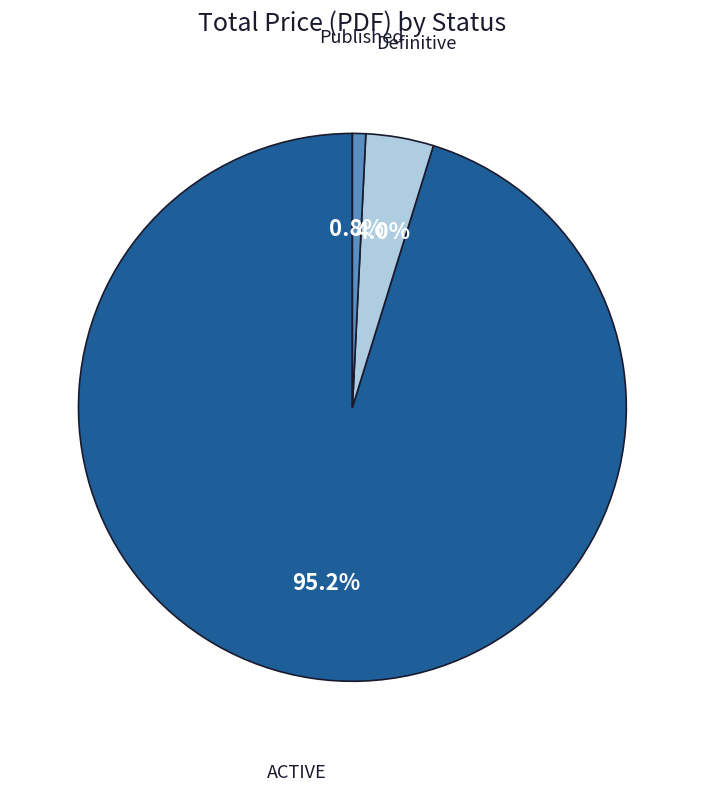

Which has a higher value, ACTIVE or Definitive?

ACTIVE